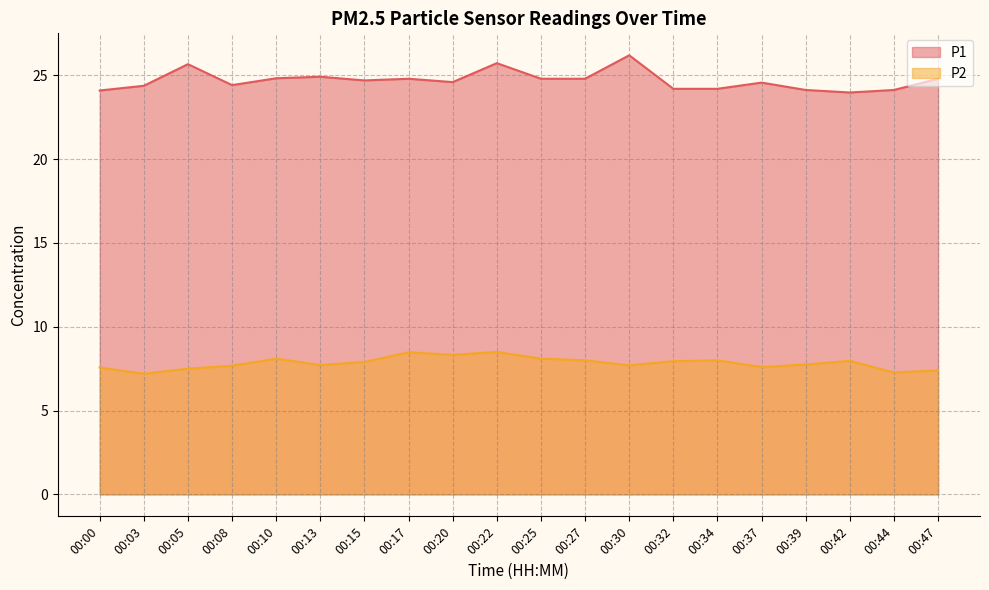

True or false: P1 and P2 intersect in this chart.

False